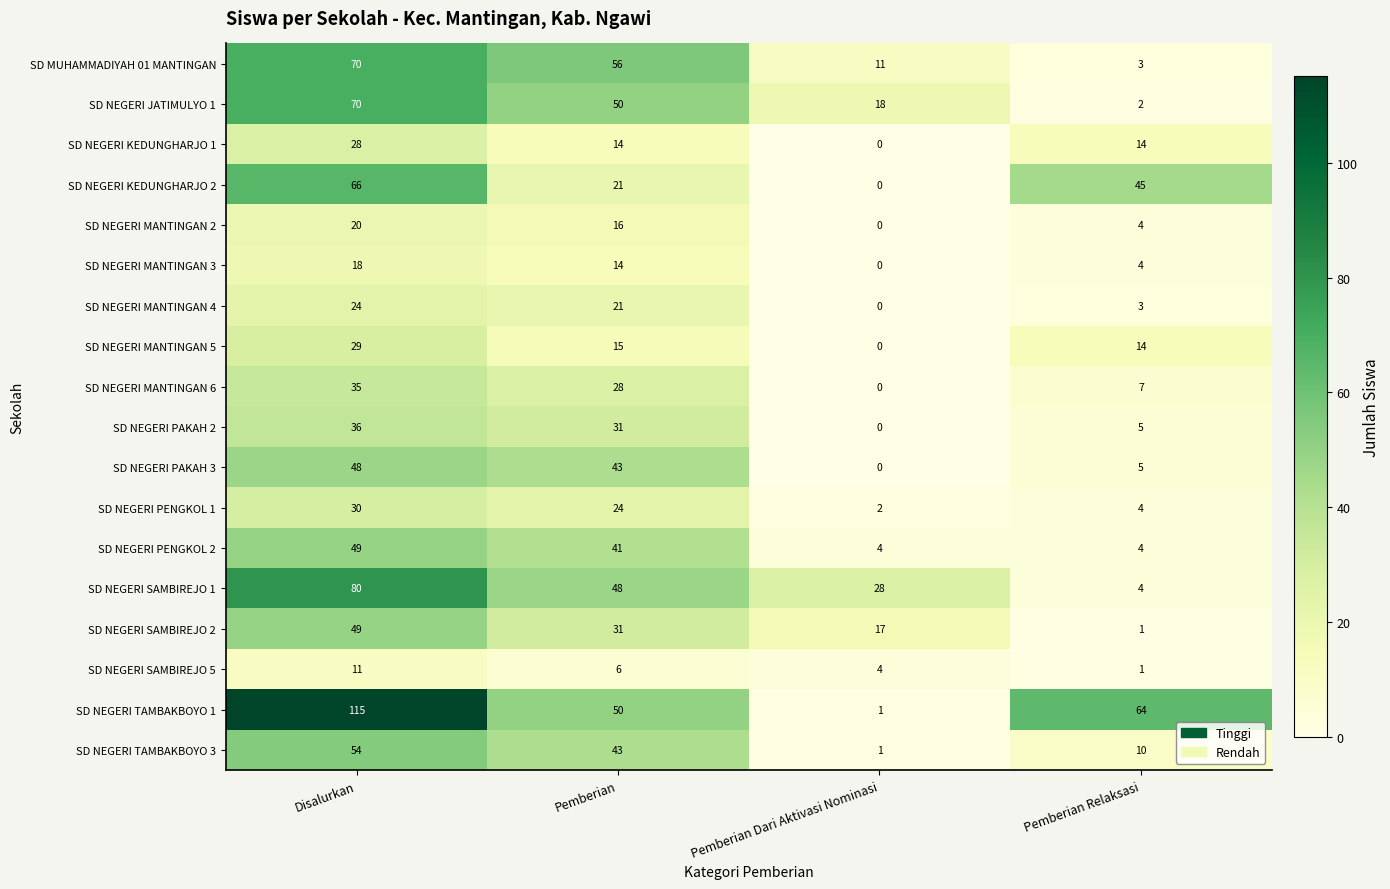

Which series changed the most between Disalurkan and Pemberian?

SD NEGERI TAMBAKBOYO 1